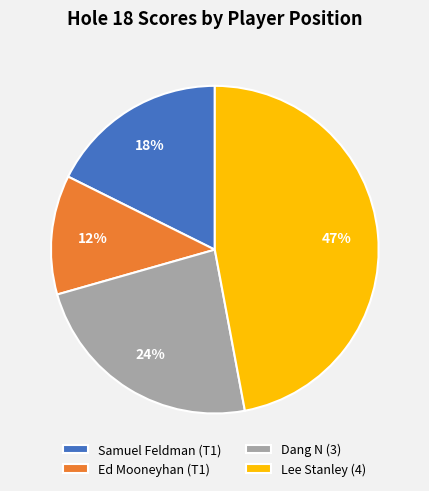

What is the ratio of the value at Dang N (3) to the value at Ed Mooneyhan (T1)?

2.0